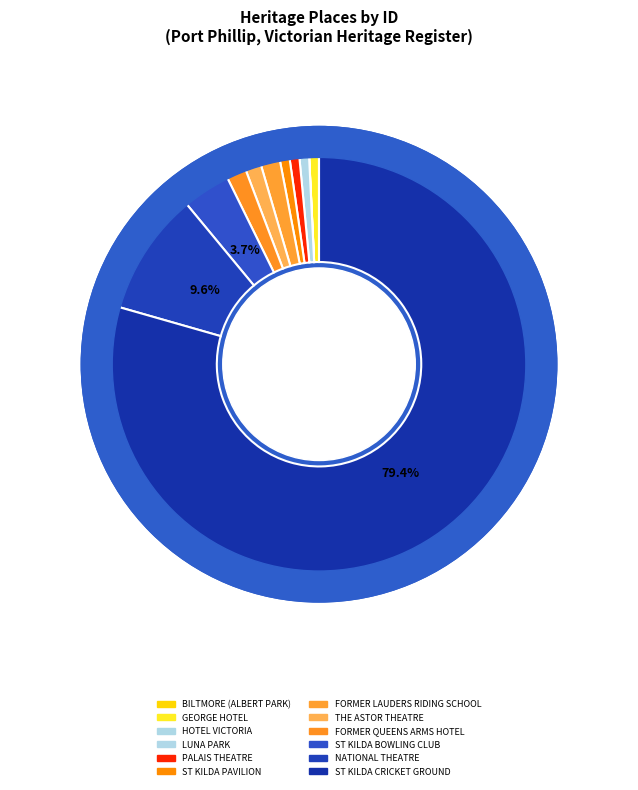

To the nearest percent, what portion does ST KILDA PAVILION represent?

1%